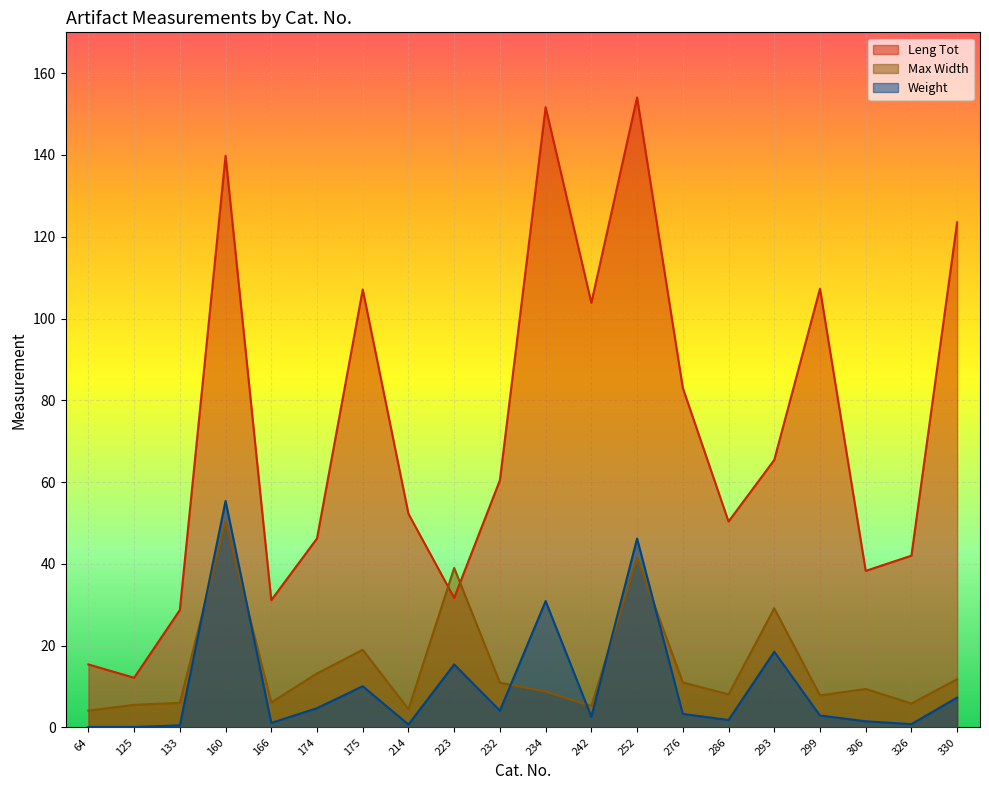

Where is the first local minimum for Weight?

166